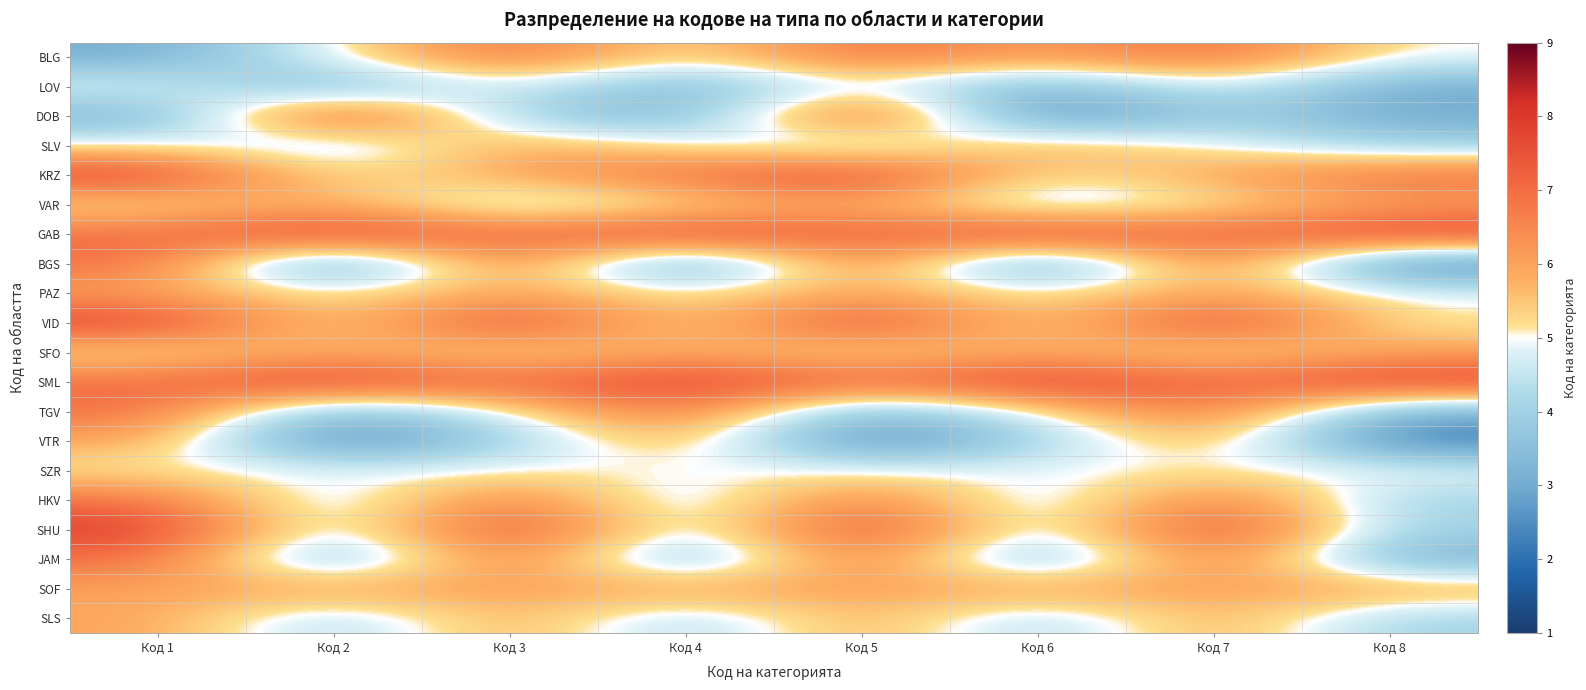

What is the maximum value shown in the chart?

8